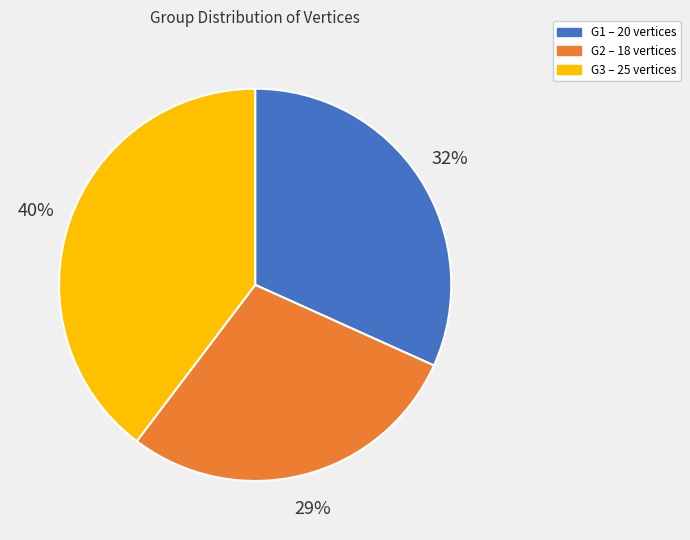

Does any single category account for the majority?

No